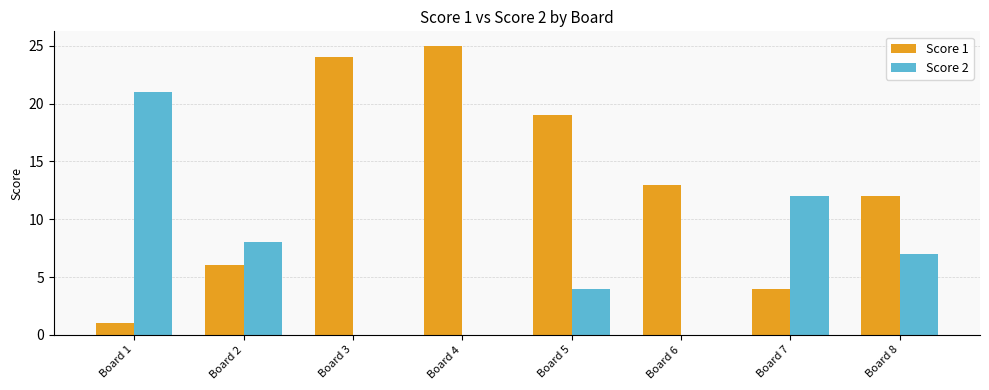

Reading left to right, list all the values displayed in this chart.

Score 1: 1	6	24	25	19	13	4	12
Score 2: 21	8	0	0	4	0	12	7